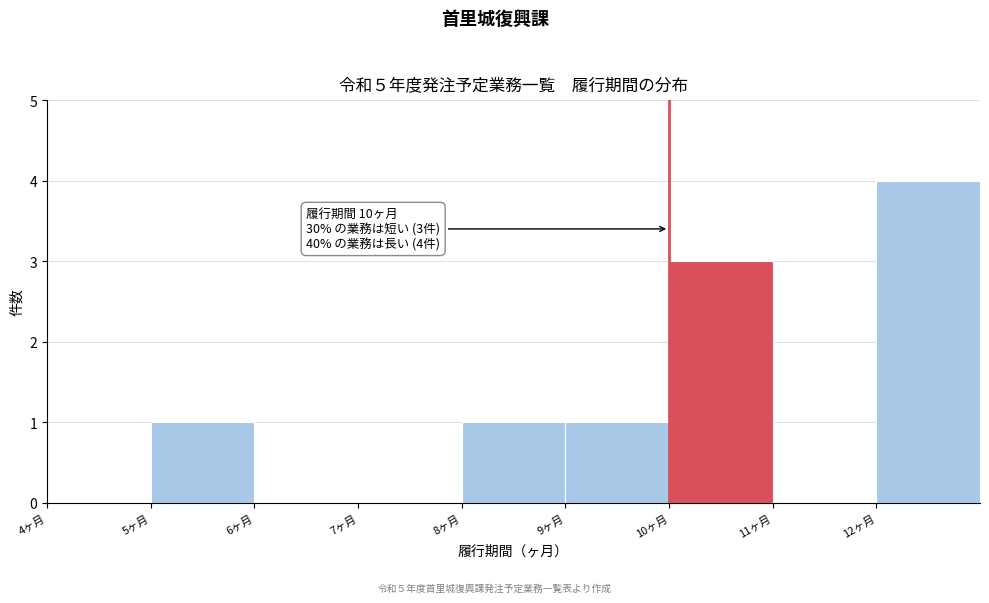

Over which range of the x-axis is the bar tallest?

12 to 13